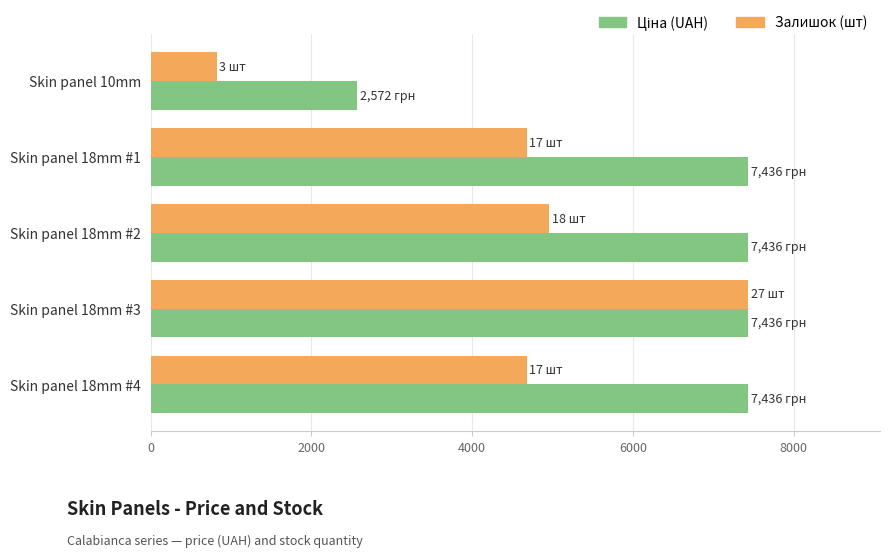

Count the number of data series in this chart.

2